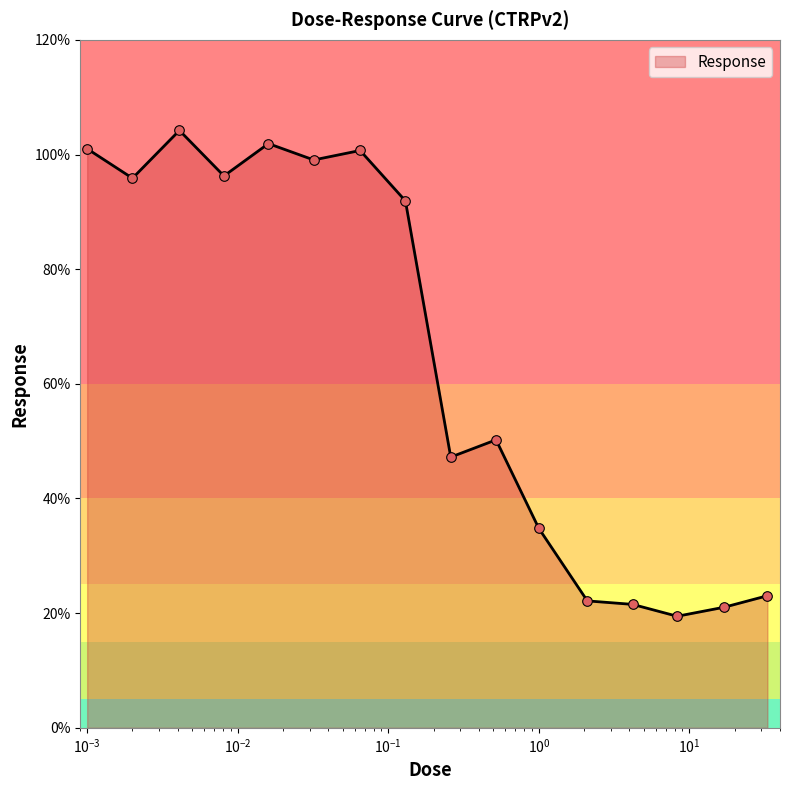

What is the minimum value shown in the chart?

19.5